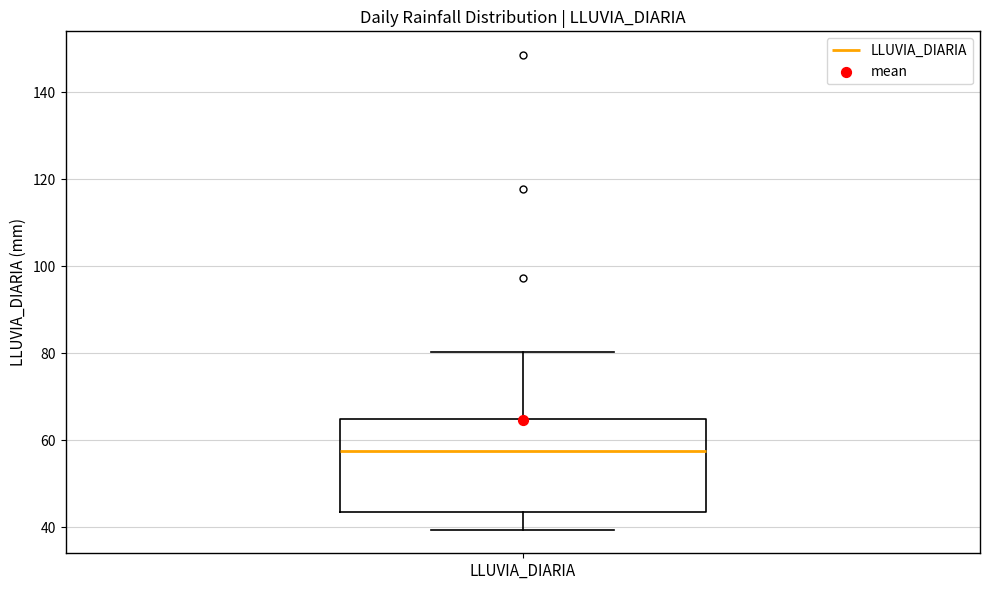

Read this box plot against the y-axis: the position of the median line, the range covered by the box, and the ends of both whiskers. The values are not printed on the chart, so give them approximately, as read against the axis.

median 58, box 44 to 64, whiskers 40 to 80